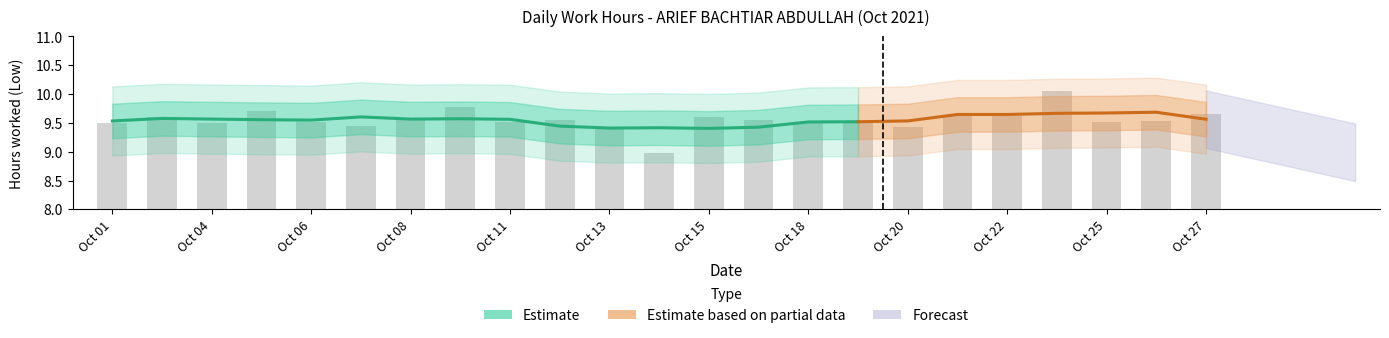

Reading left to right, list all the values displayed in this chart.

9.5	9.6	9.5	9.7	9.5	9.4	9.6	9.8	9.5	9.6	9.4	9.0	9.6	9.6	9.5	9.5	9.4	9.6	9.6	10.1	9.5	9.5	9.7